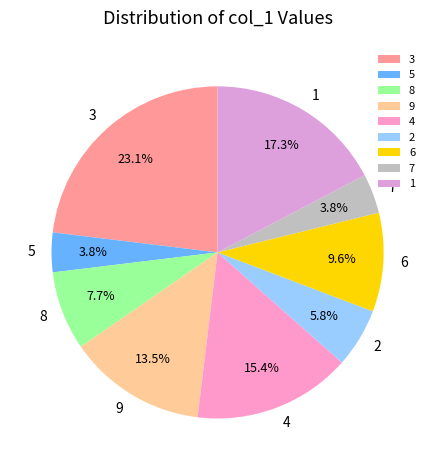

What is the largest slice in the pie chart?

3